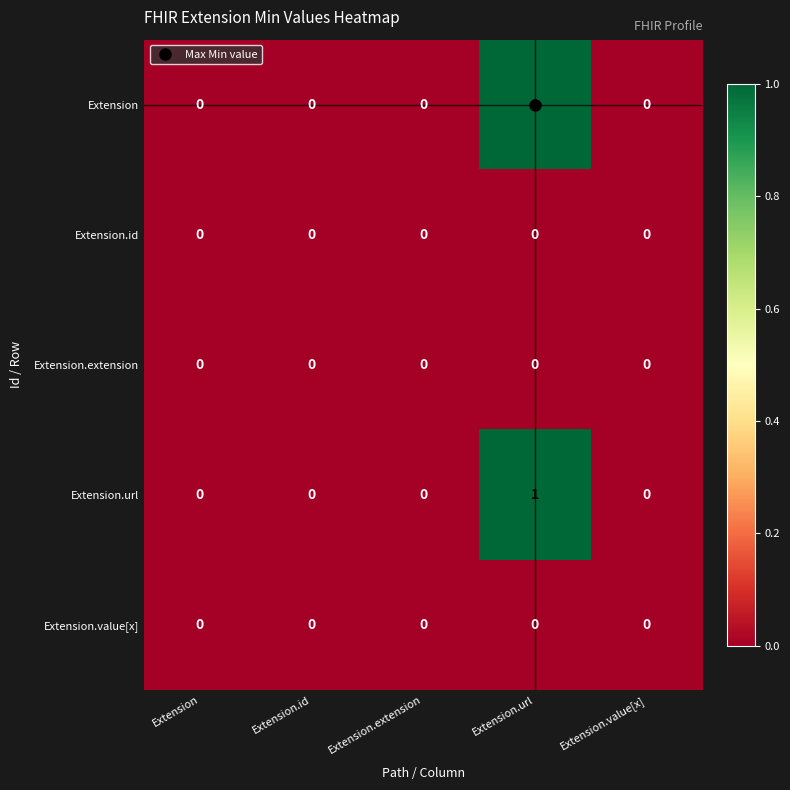

At which category is the sum across all series the highest?

Extension.url